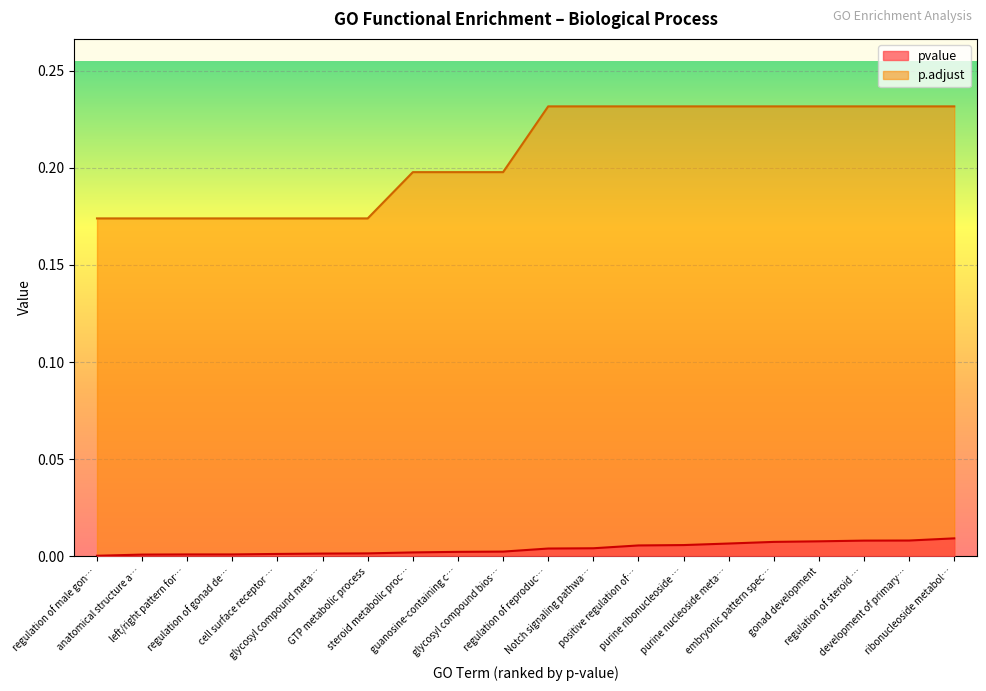

What is the label of the 14th point from the right?

GTP metabolic process